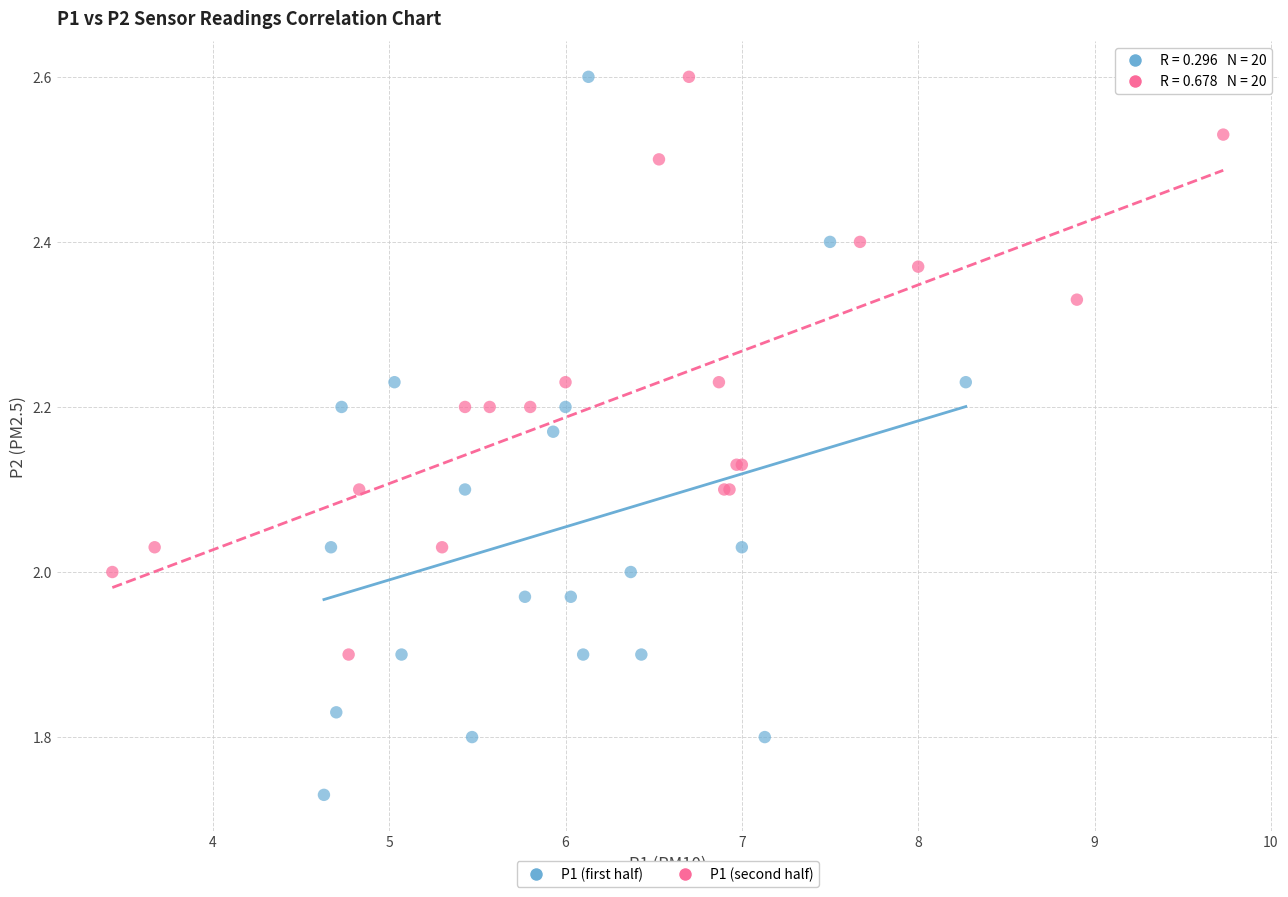

Which series has the widest spread of Y values?

P1 (first half)